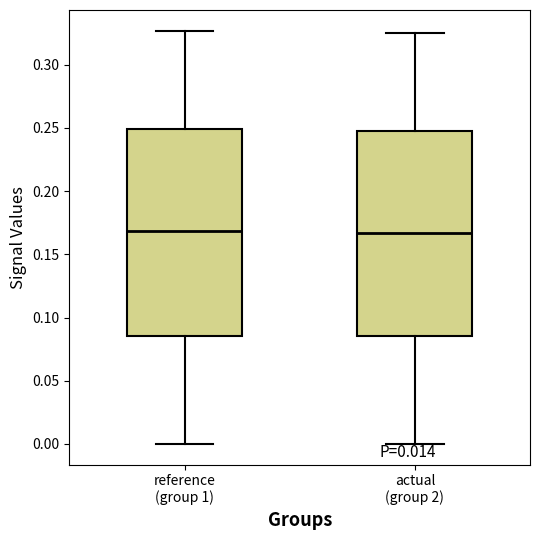

Where does the upper whisker of the box for reference (group 1) end on the y-axis? The values are not printed on the chart, so give them approximately, as read against the axis.

0.325